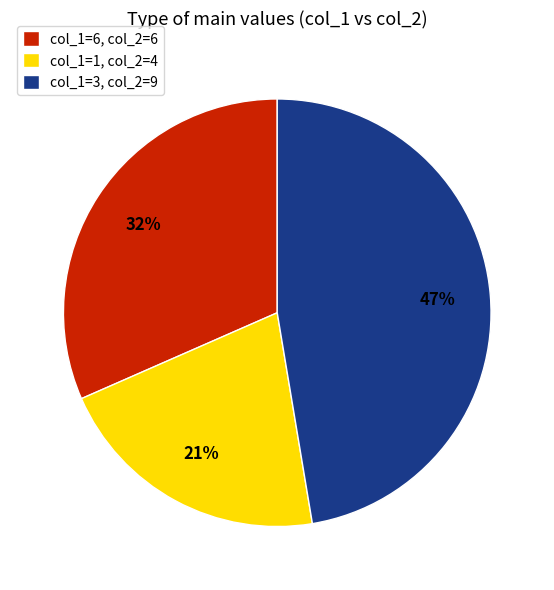

The col_1=3, col_2=9 slice represents 47% of the pie. True or false?

True